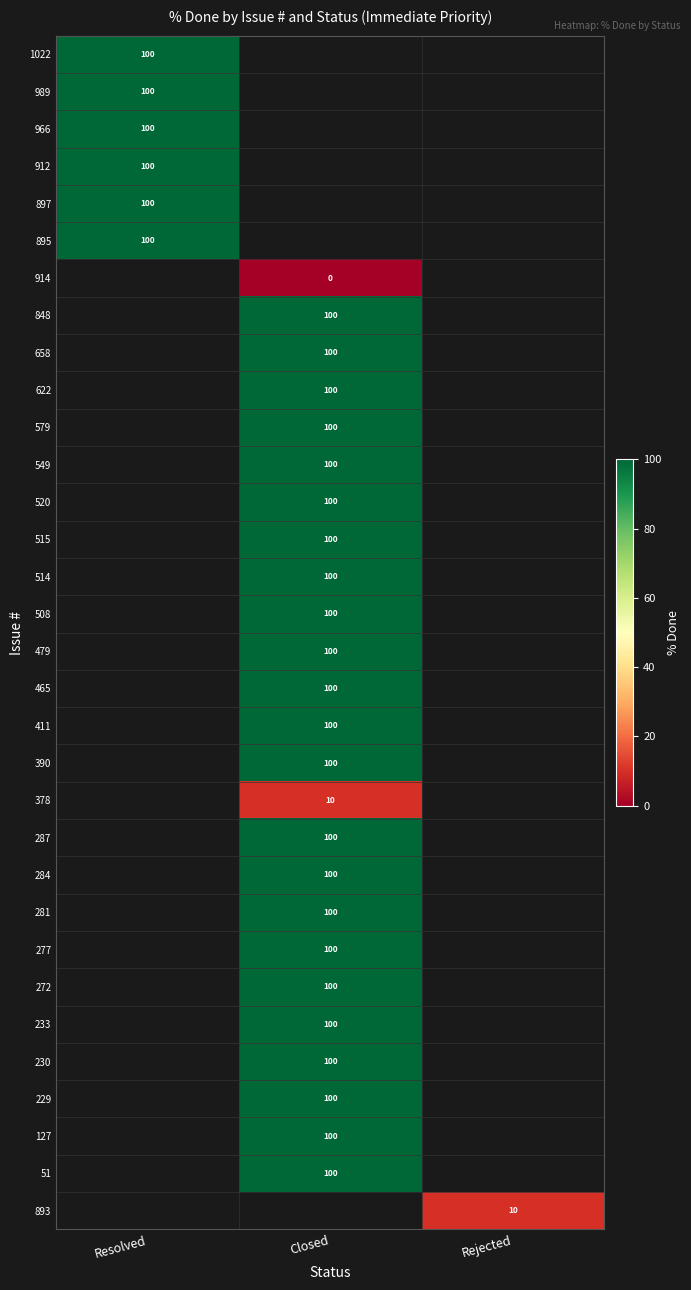

At how many categories does at least one series exceed 36?

2